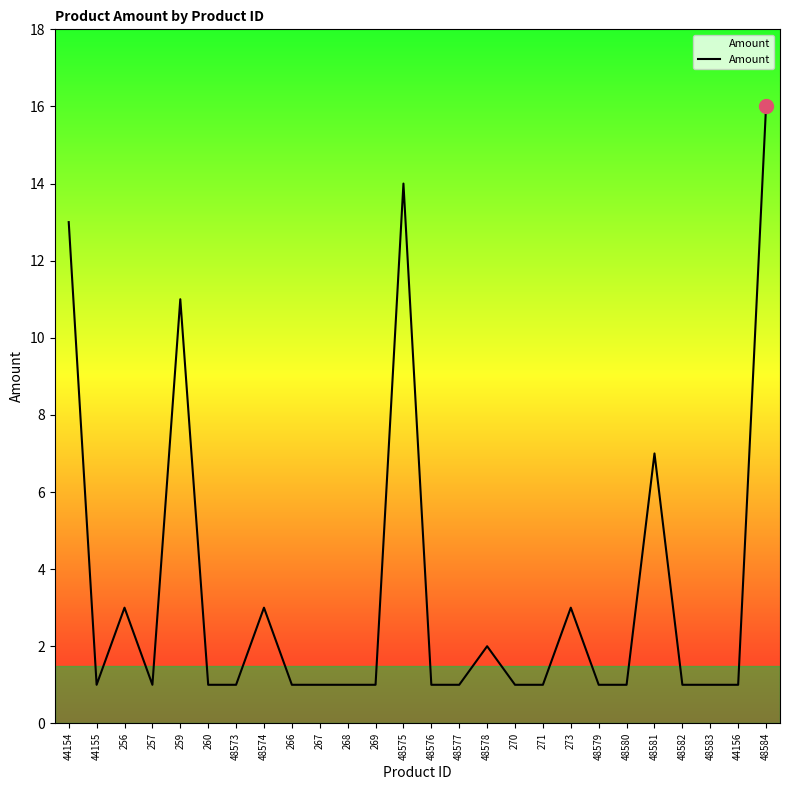

Where is the first local minimum?

44155